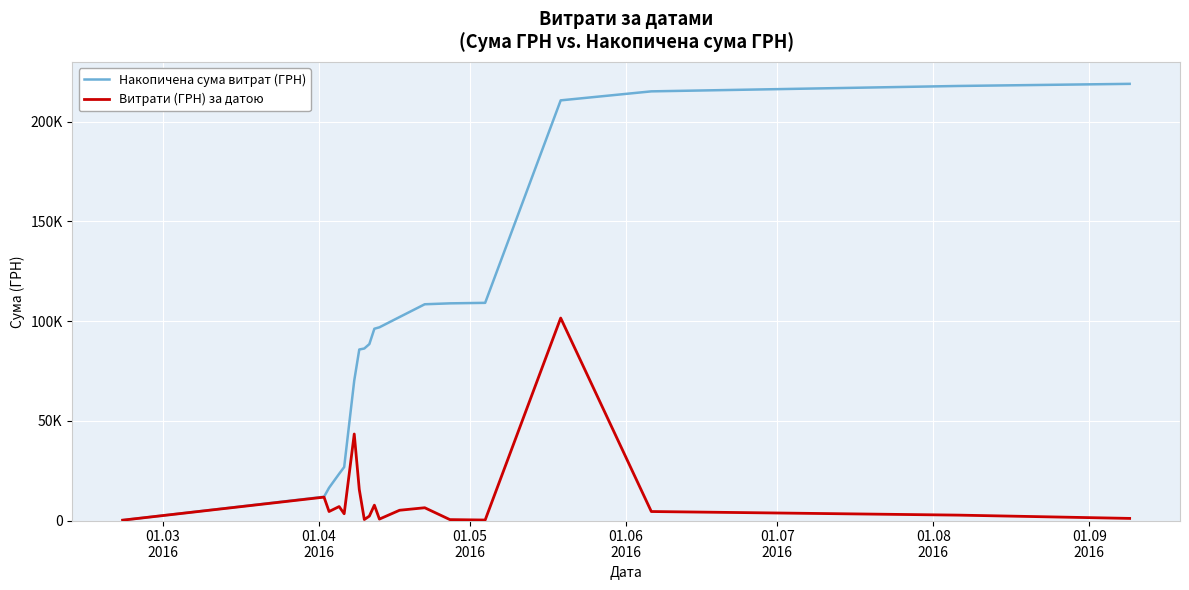

What are all the series names shown in the legend?

Накопичена сума витрат (ГРН), Витрати (ГРН) за датою